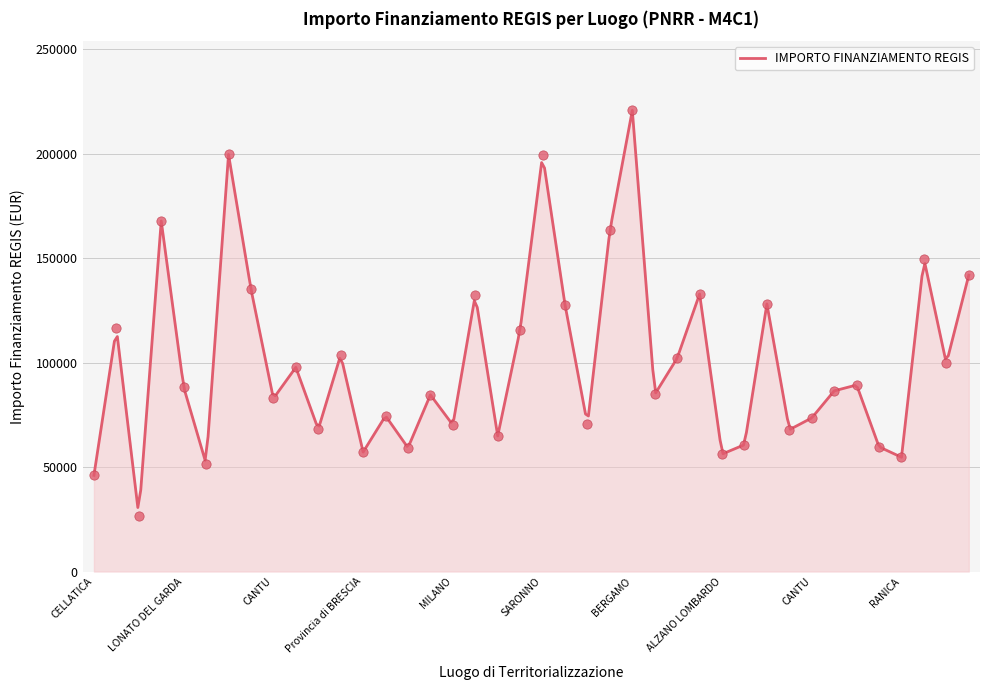

Which has a higher value, CALOLZIOCORTE or LECCO?

LECCO